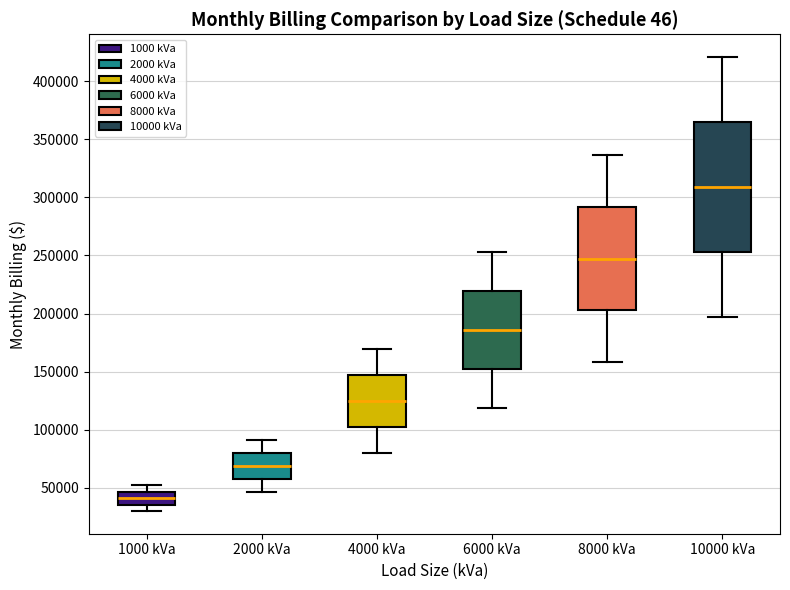

Comparing the boxes themselves (not the whiskers), which one is the tallest?

10000 kVa